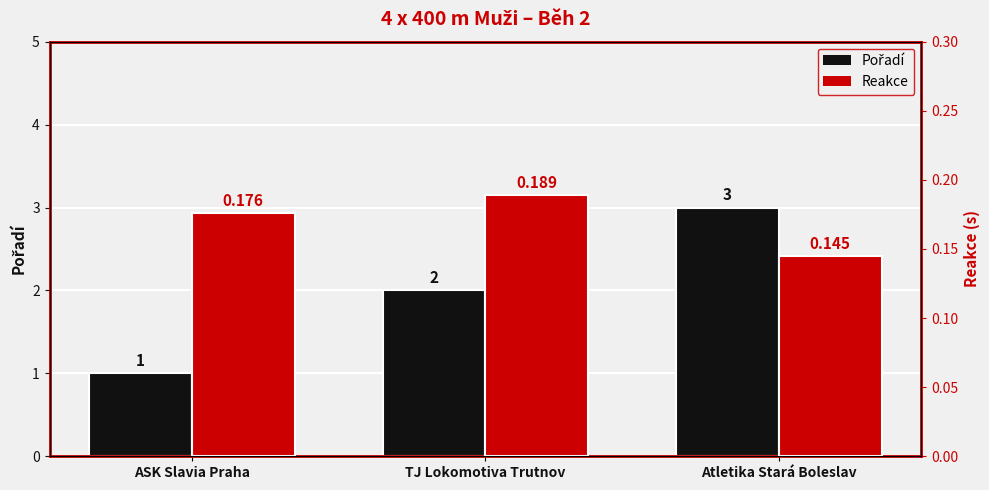

List the labels in order of Pořadí value, smallest first.

ASK Slavia Praha, TJ Lokomotiva Trutnov, Atletika Stará Boleslav